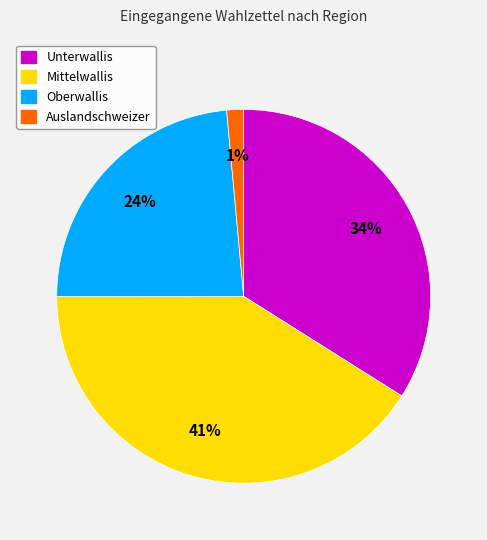

Between Auslandschweizer and Unterwallis, which is larger?

Unterwallis